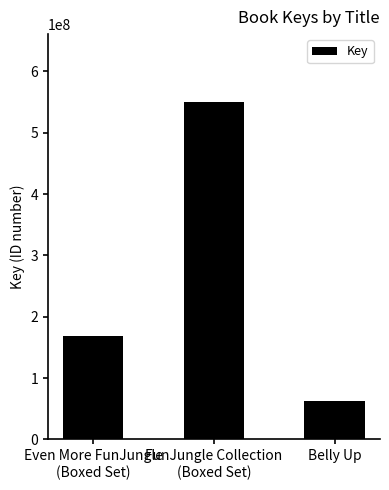

Reading right to left, list all the values displayed in this chart.

62586013	550717405	168314778